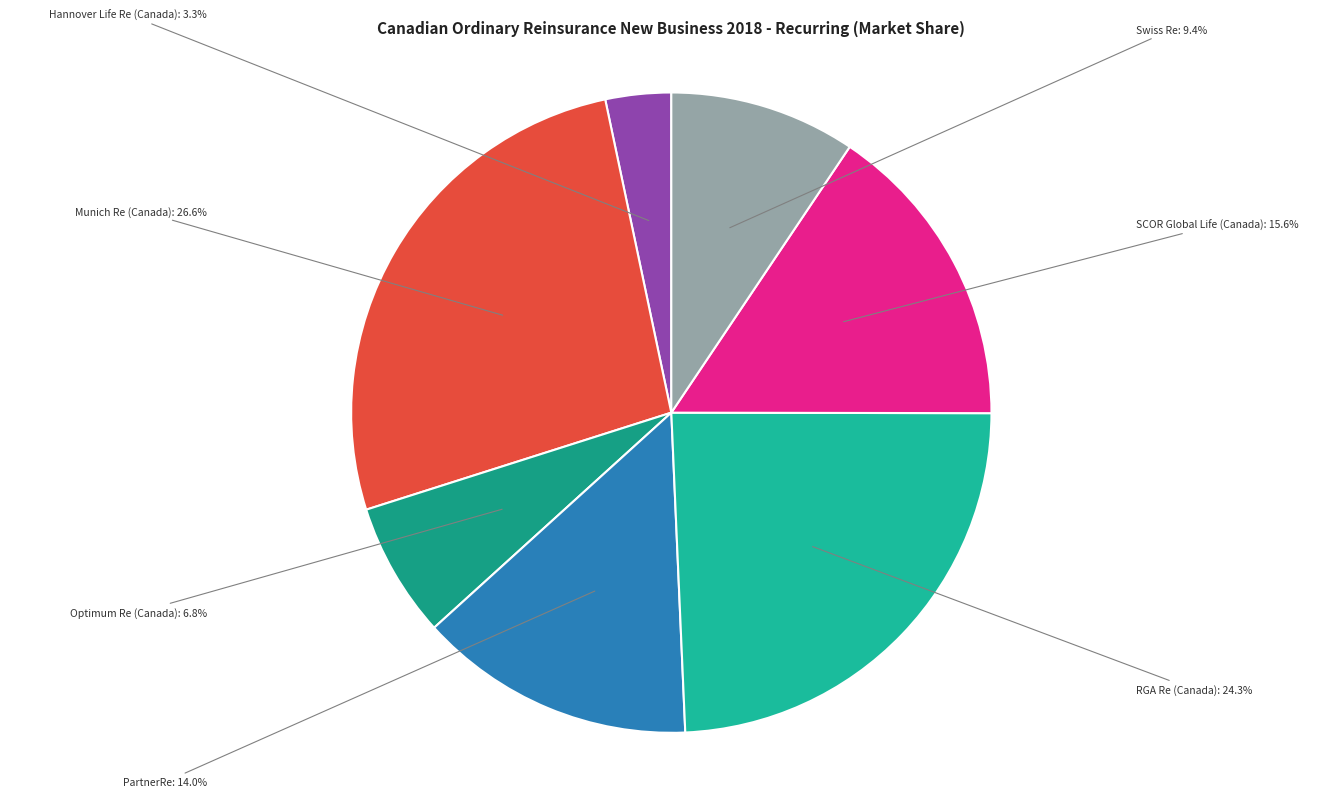

How many segments does this pie chart have?

7